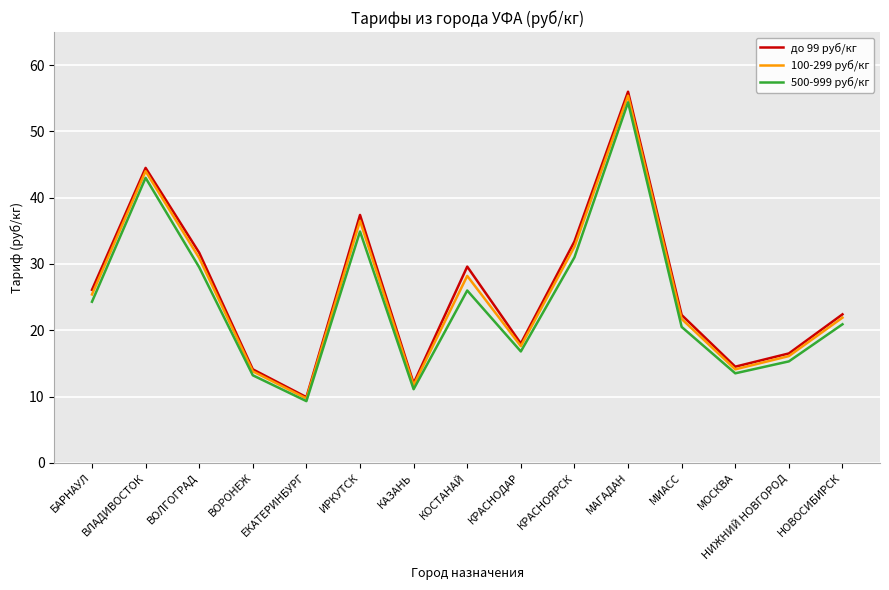

What position from the left is ВОЛГОГРАД?

3